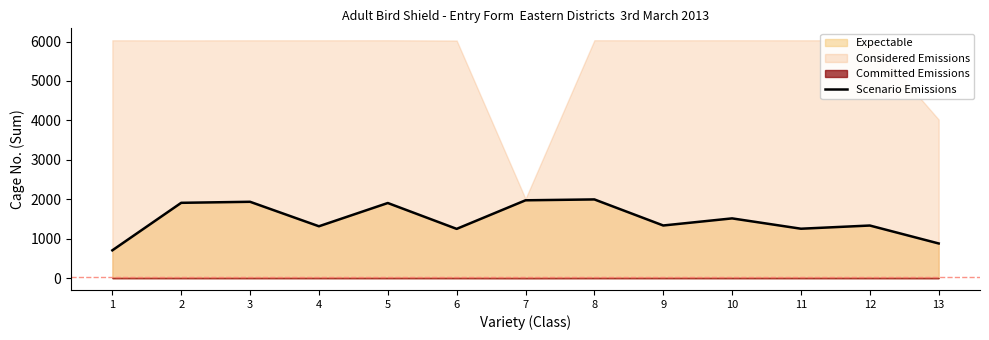

What is the difference between the maximum and second lowest values?

1117